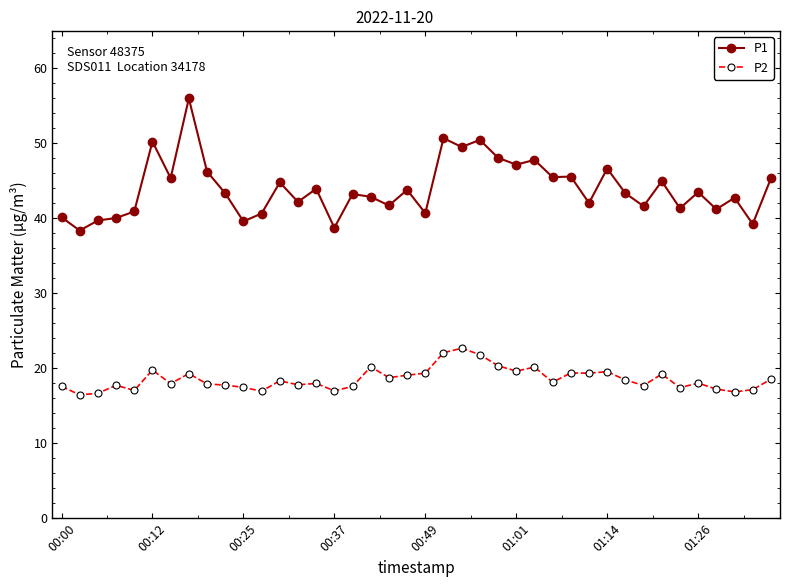

What is the value of the P1 point at the 23rd from the left?

49.5